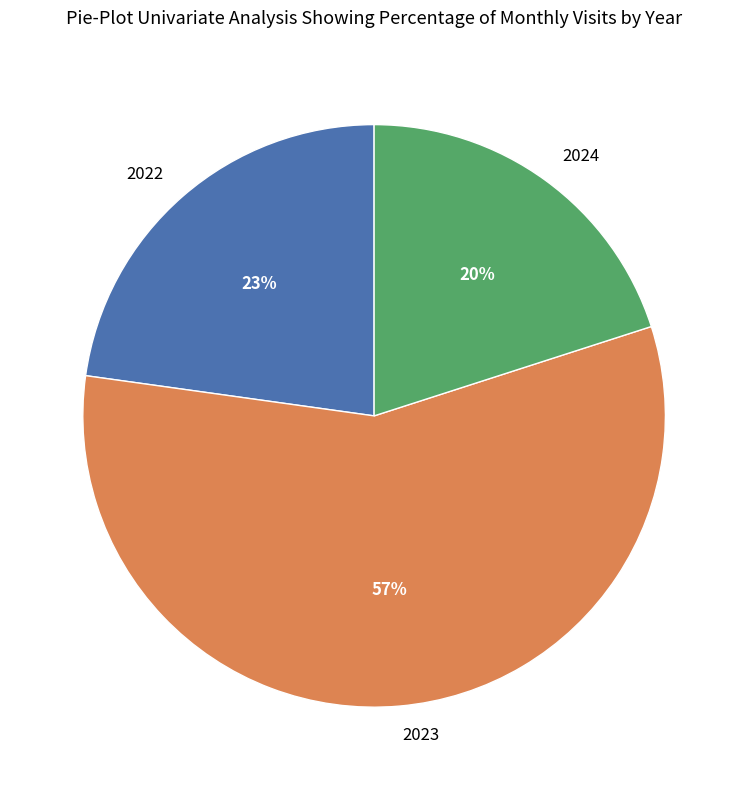

Is the sum of 2024 and 2022 greater than half?

No